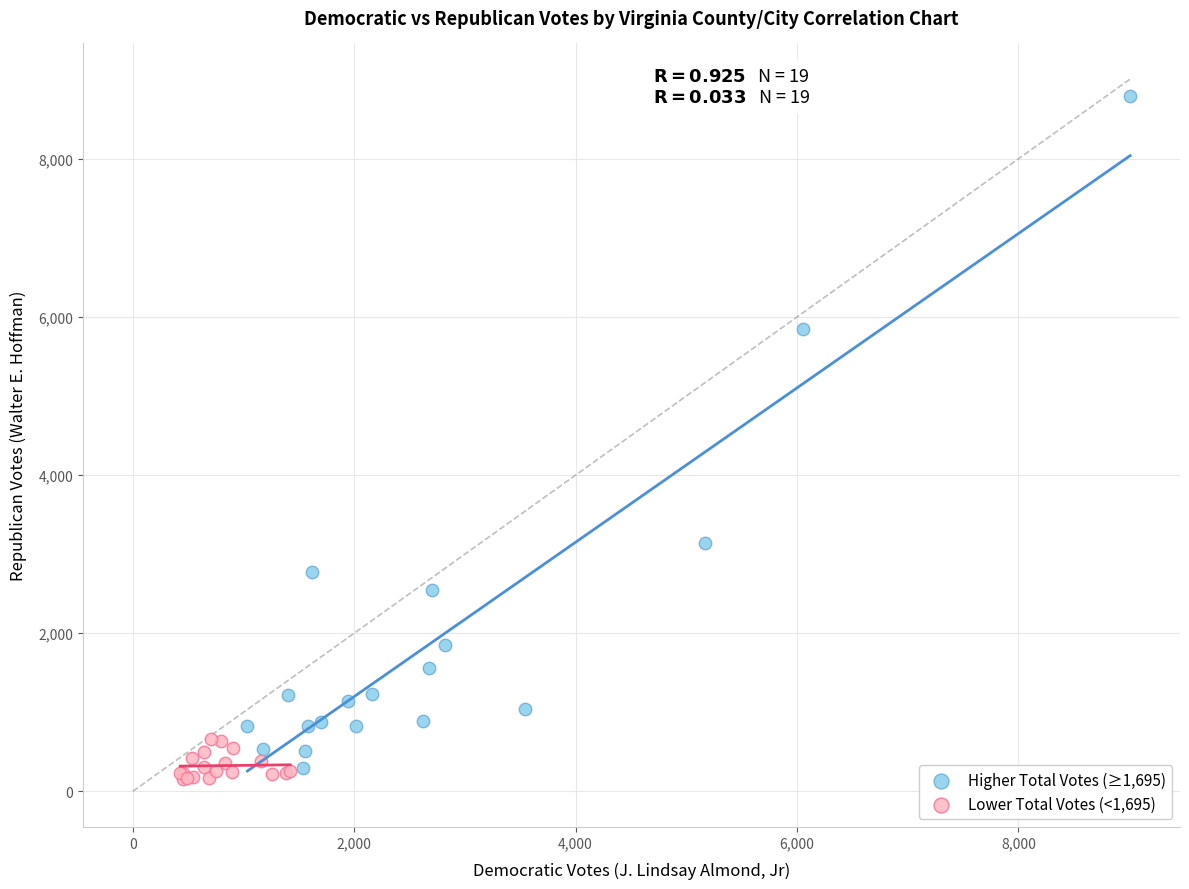

Which series contains the highest Y value?

Higher Total Votes (≥1,695)